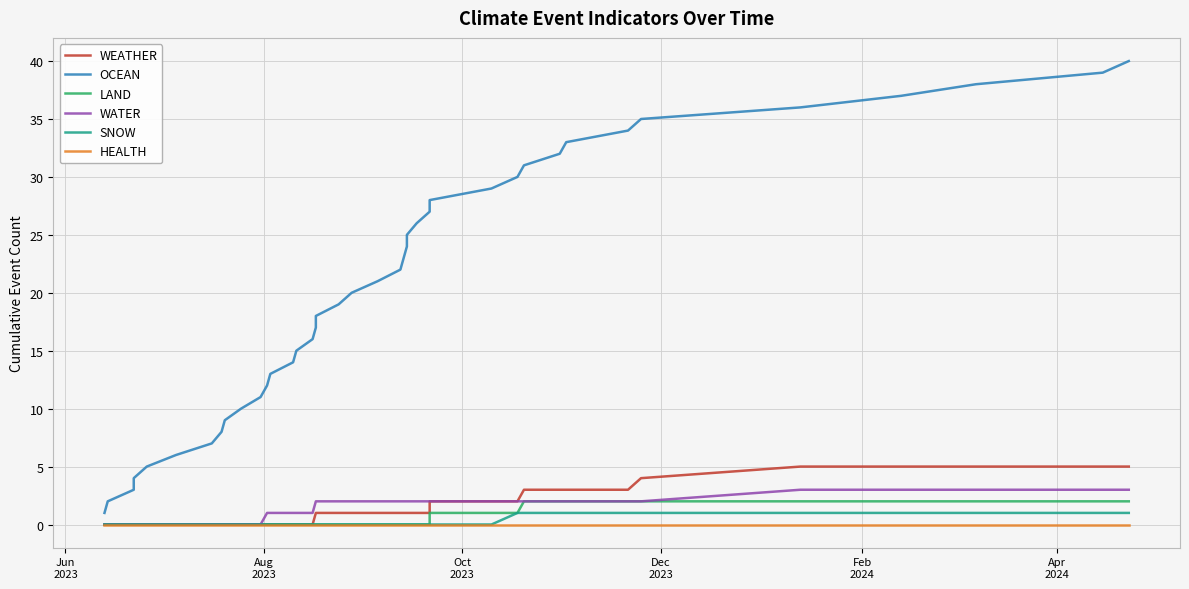

Which series has the largest range (max minus min)?

OCEAN